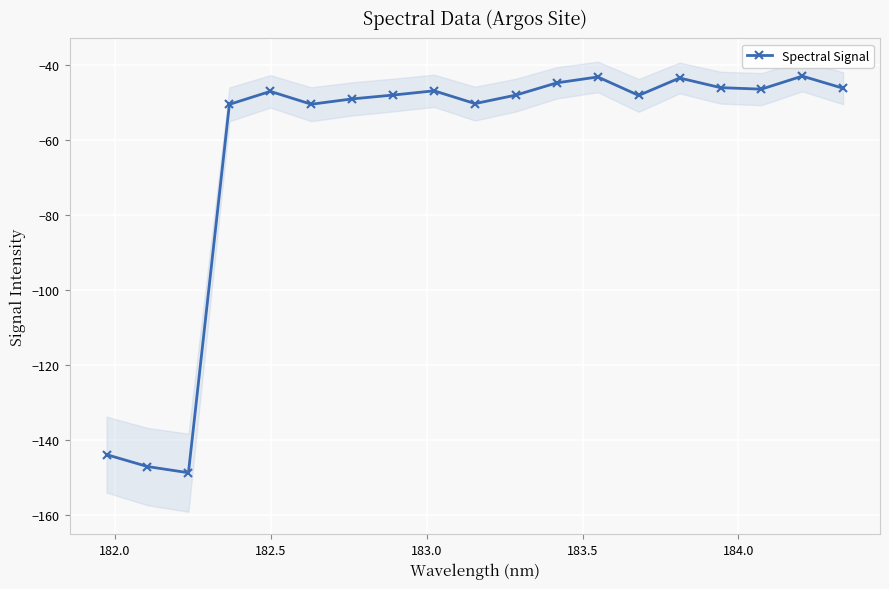

What is the value of the Spectral Signal point at the 1st from the left?

-144.0